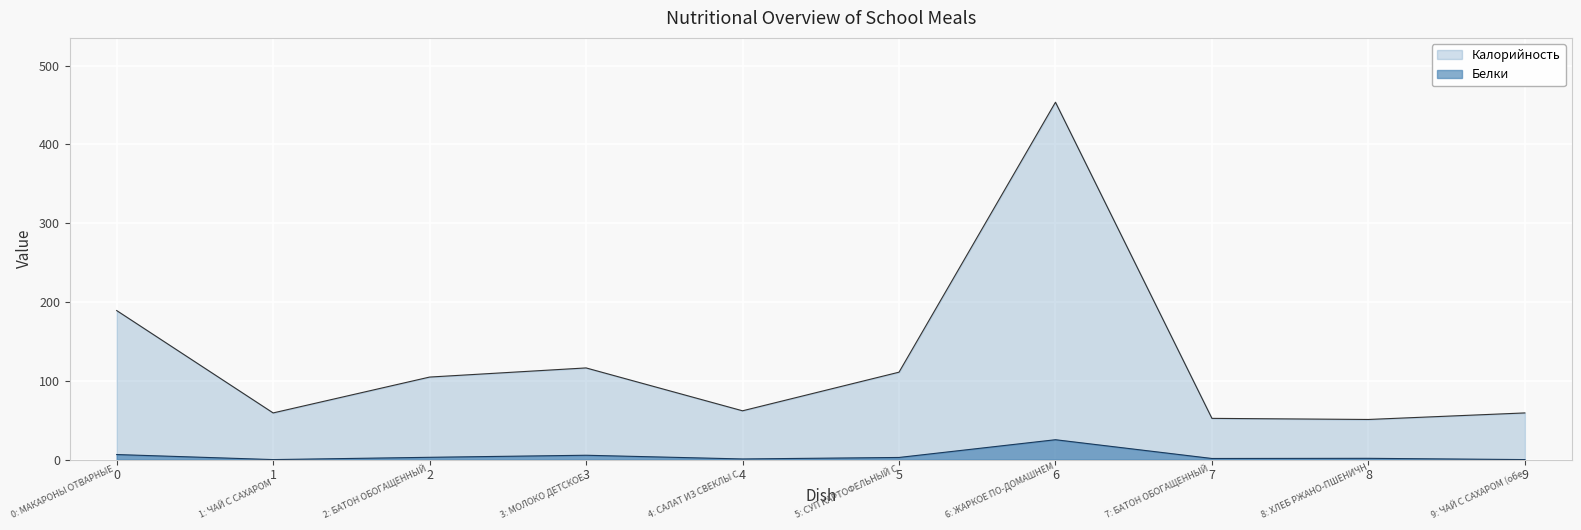

True or false: Белки has a value of 1.5 at 7.

True